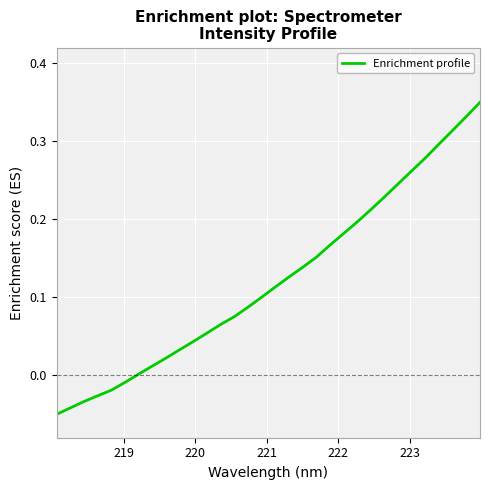

How many series are shown in this chart?

1